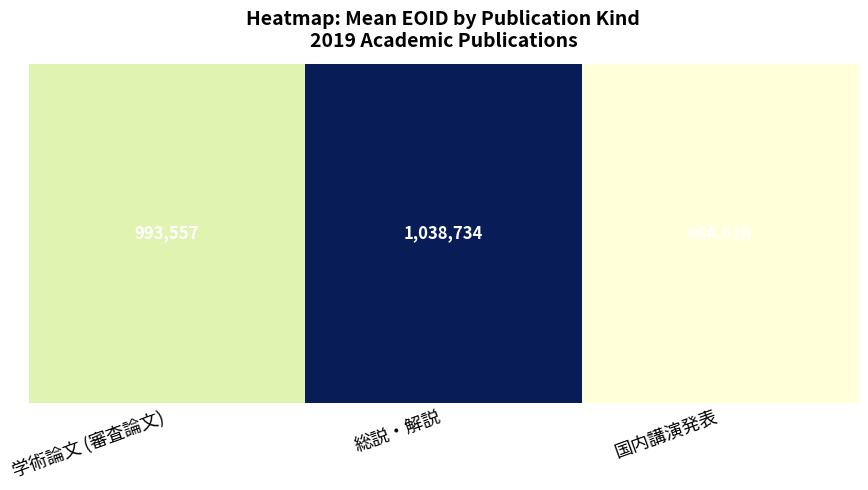

Reading left to right, transcribe all the data shown in this chart.

学術論文 (審査論文)=993557.2	総説・解説=1038733.7	国内講演発表=984615.9